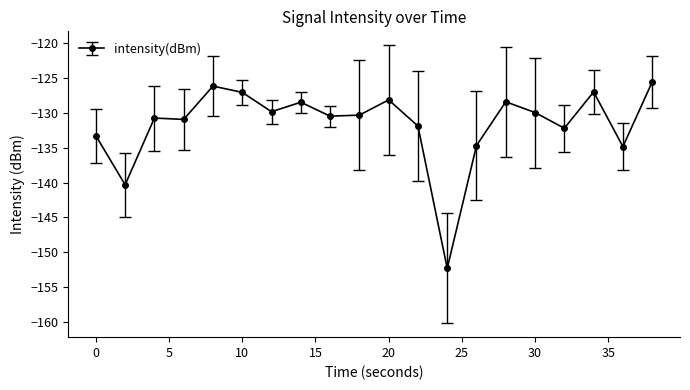

What is the sum of all values?

-2632.9